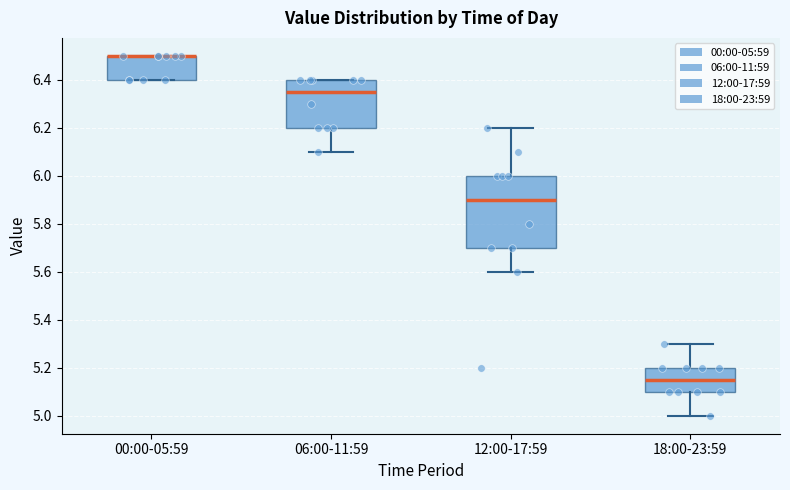

Where does the median line of the box for 06:00-11:59 sit on the y-axis? The values are not printed on the chart, so give them approximately, as read against the axis.

6.36